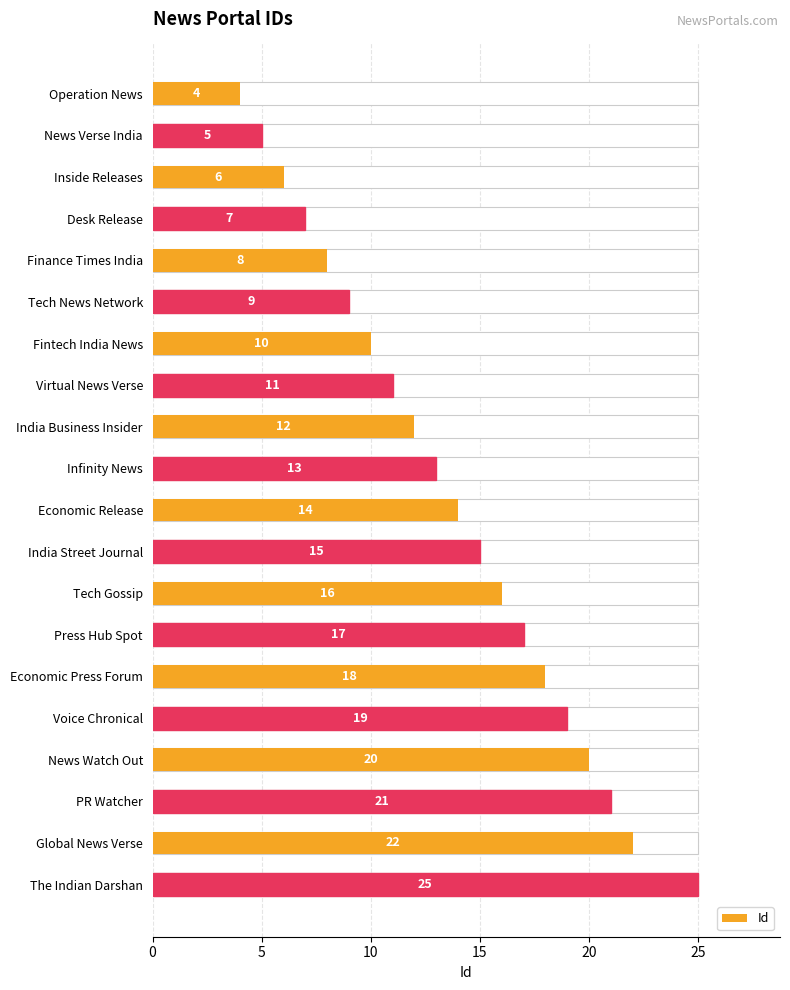

What is the average value?

14